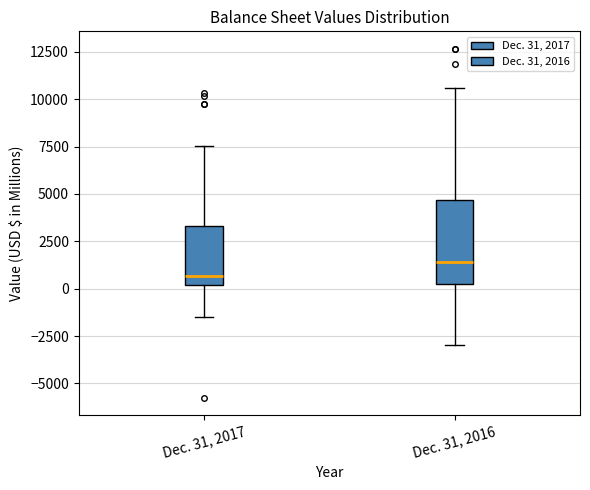

Which box has the highest median line?

Dec. 31, 2016